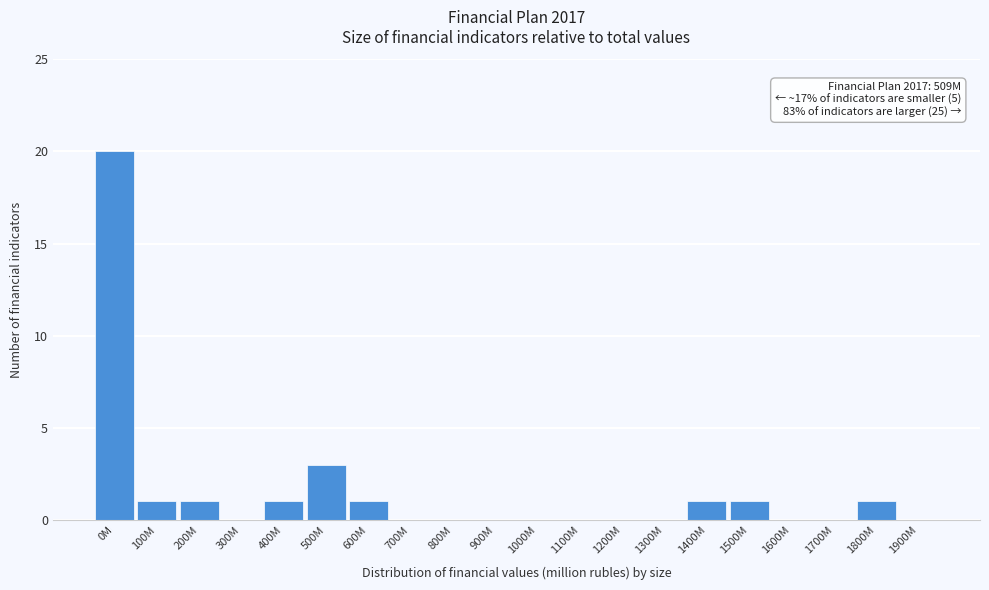

Reading right to left, list all the values displayed in this chart.

1900M=0	1800M=1	1700M=0	1600M=0	1500M=1	1400M=1	1300M=0	1200M=0	1100M=0	1000M=0	900M=0	800M=0	700M=0	600M=1	500M=3	400M=1	300M=0	200M=1	100M=1	0M=20